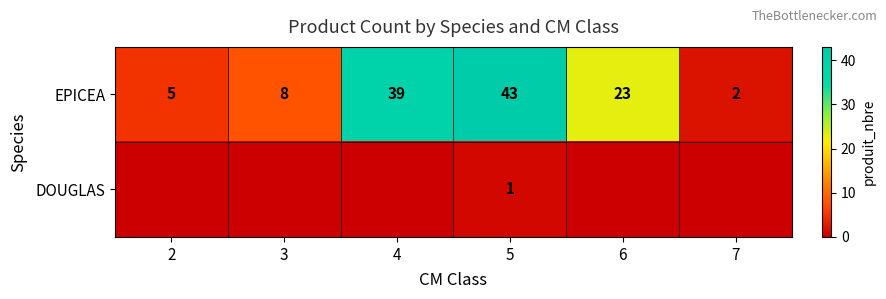

List the labels in order of EPICEA value, largest first.

5, 4, 6, 3, 2, 7